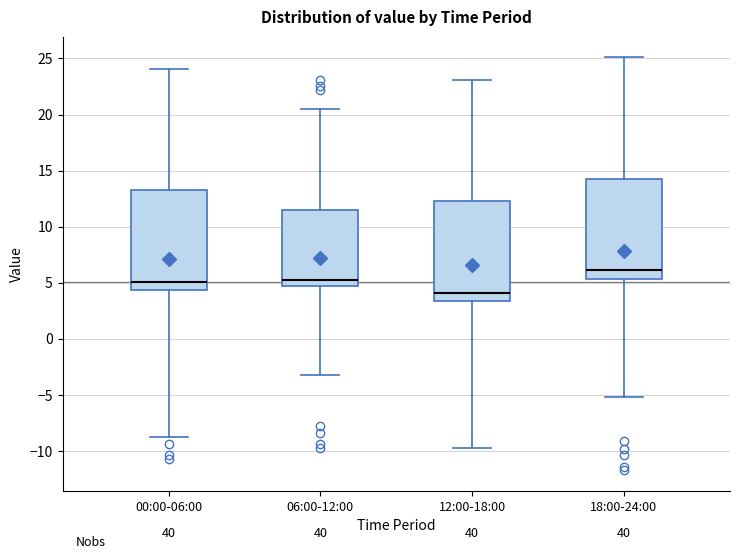

Where is the upper edge of the box for 12:00-18:00 on the y-axis? The values are not printed on the chart, so give them approximately, as read against the axis.

12.5